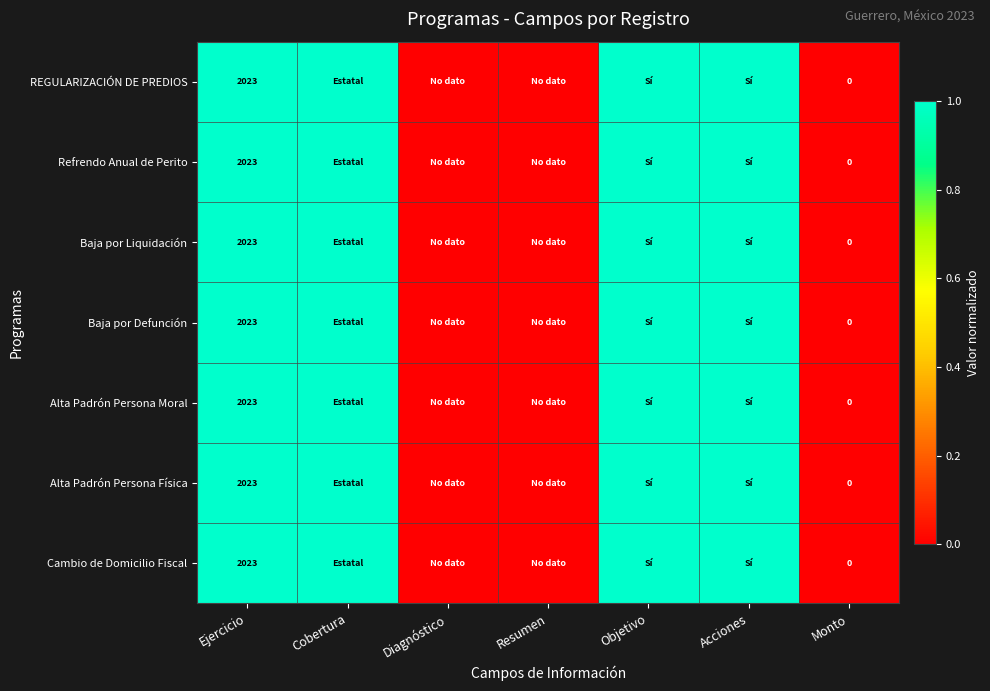

The Baja por Liquidación series shows 2023 at Ejercicio. True or false?

True